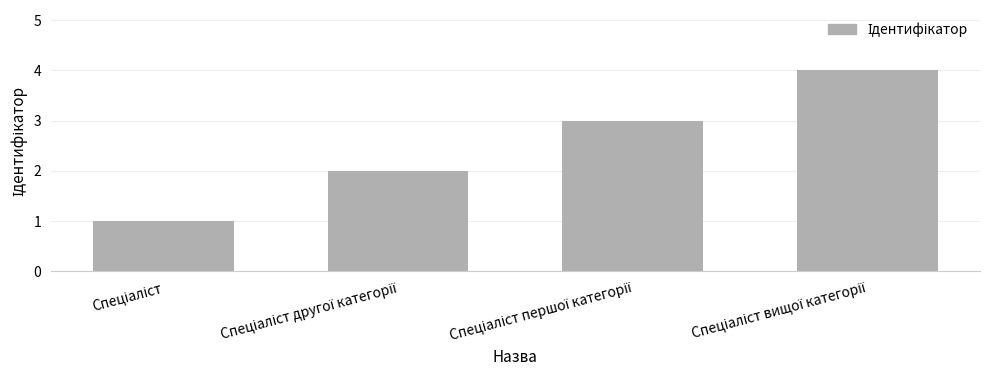

What is the greatest value displayed?

4